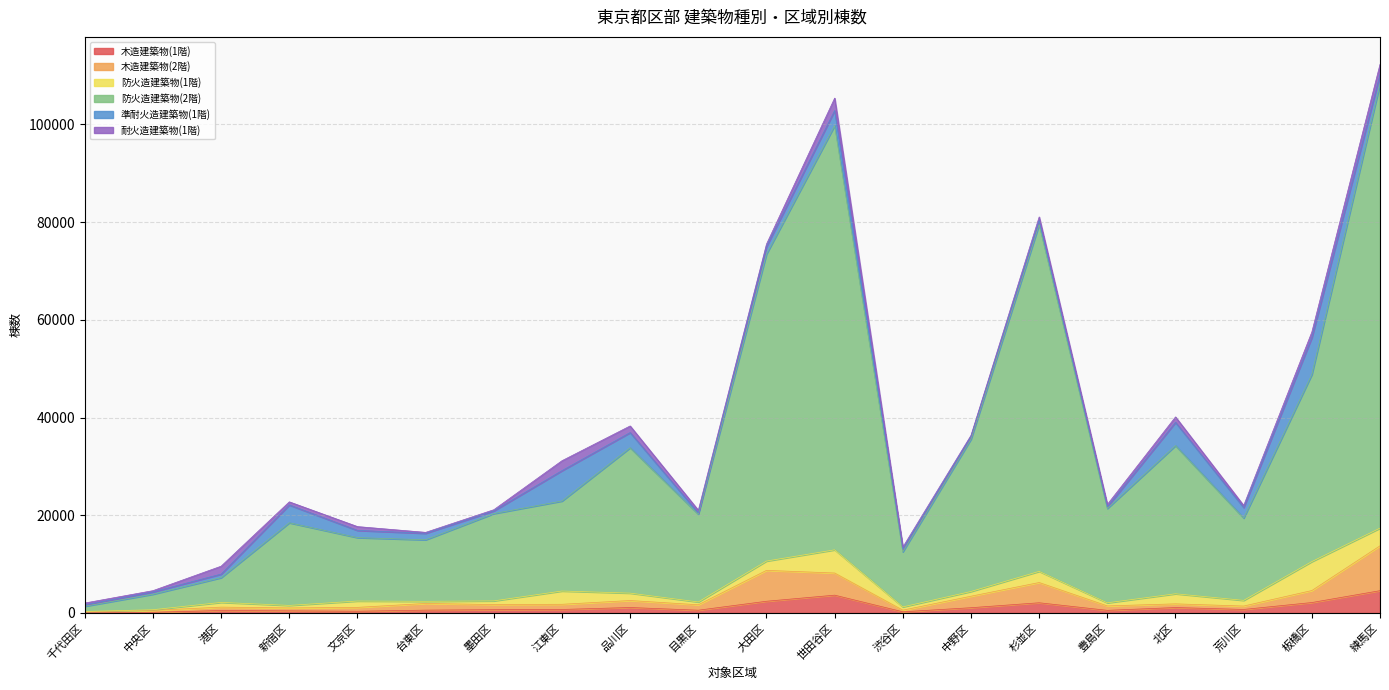

Between 墨田区 and 豊島区, which series saw the biggest shift?

防火造建築物(2階)